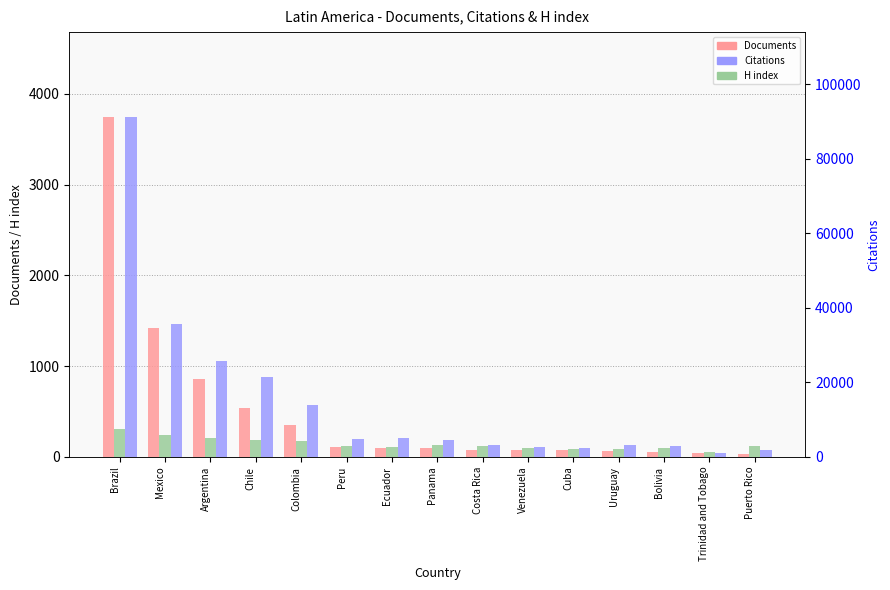

At Cuba, list the series in order from smallest to largest.

Documents, H index, Citations